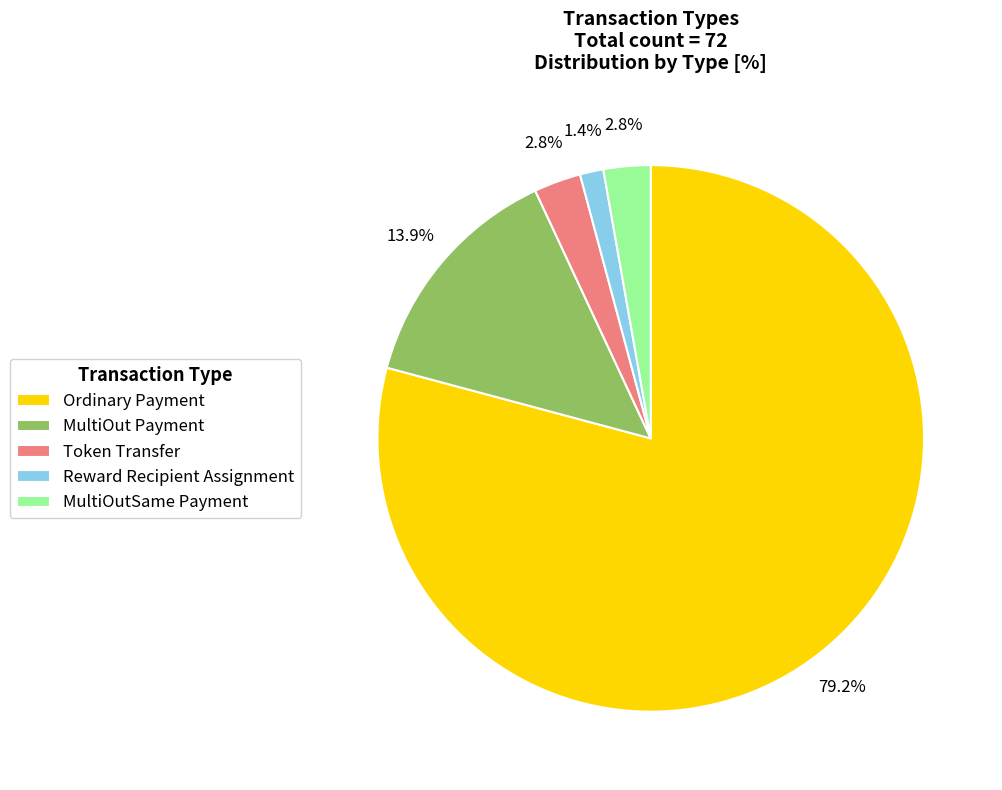

What is the ratio of the value at MultiOutSame Payment to the value at Reward Recipient Assignment?

2.0